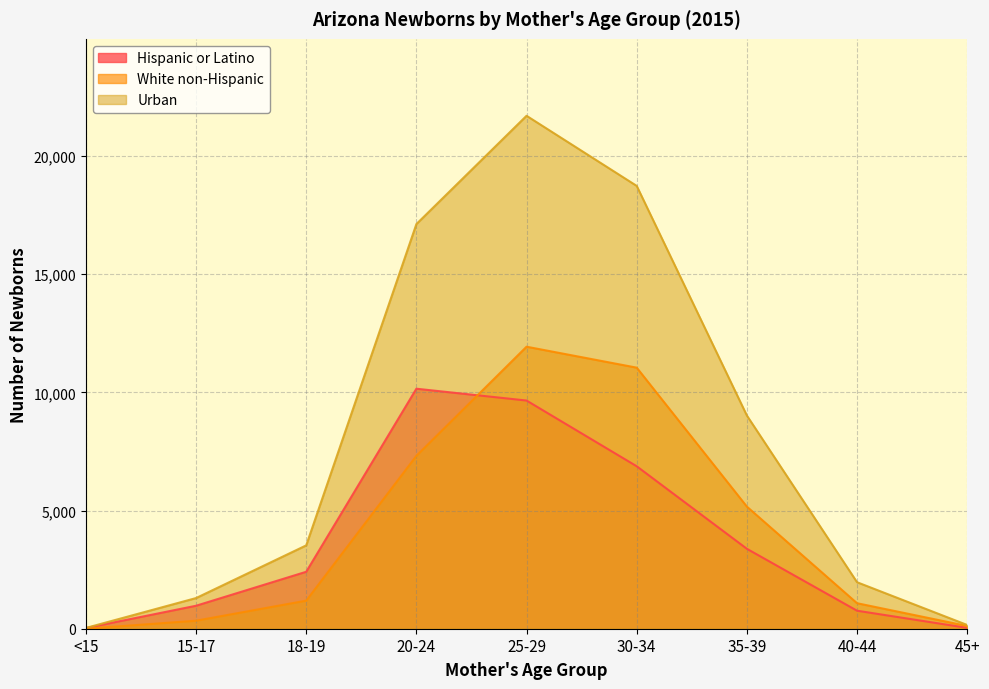

The value of White non-Hispanic at 15-17 is 548. True or false?

False